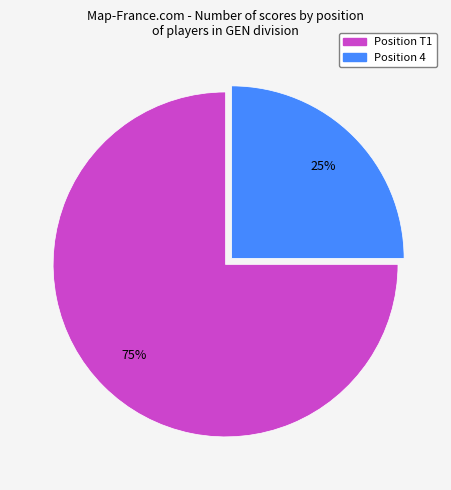

Does any single category account for the majority?

Yes